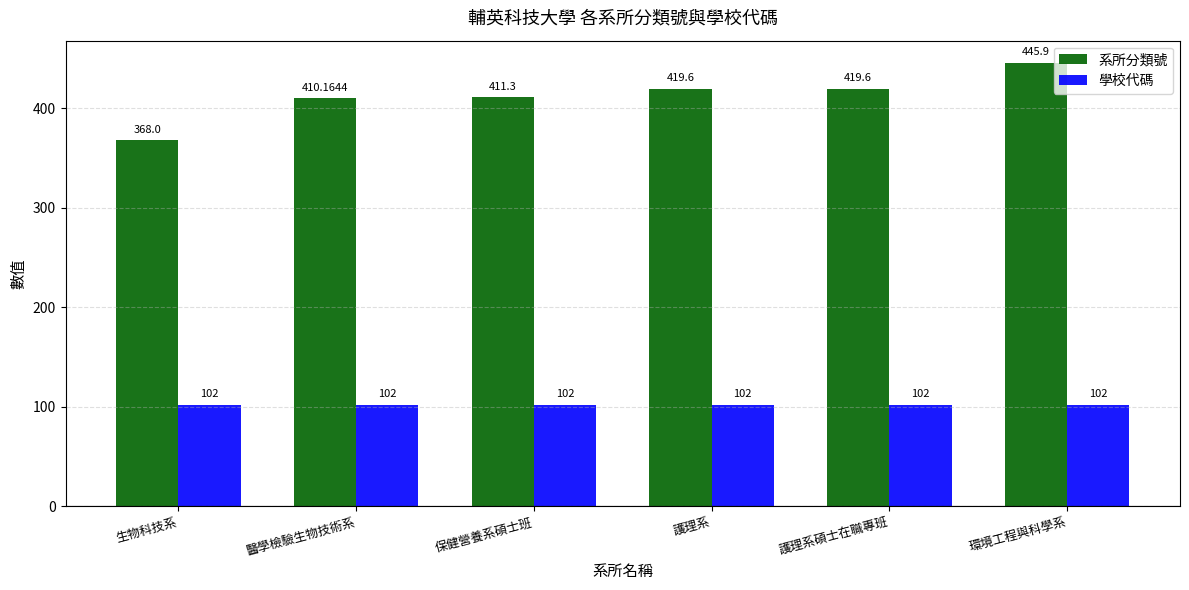

What is the greatest value displayed?

445.9